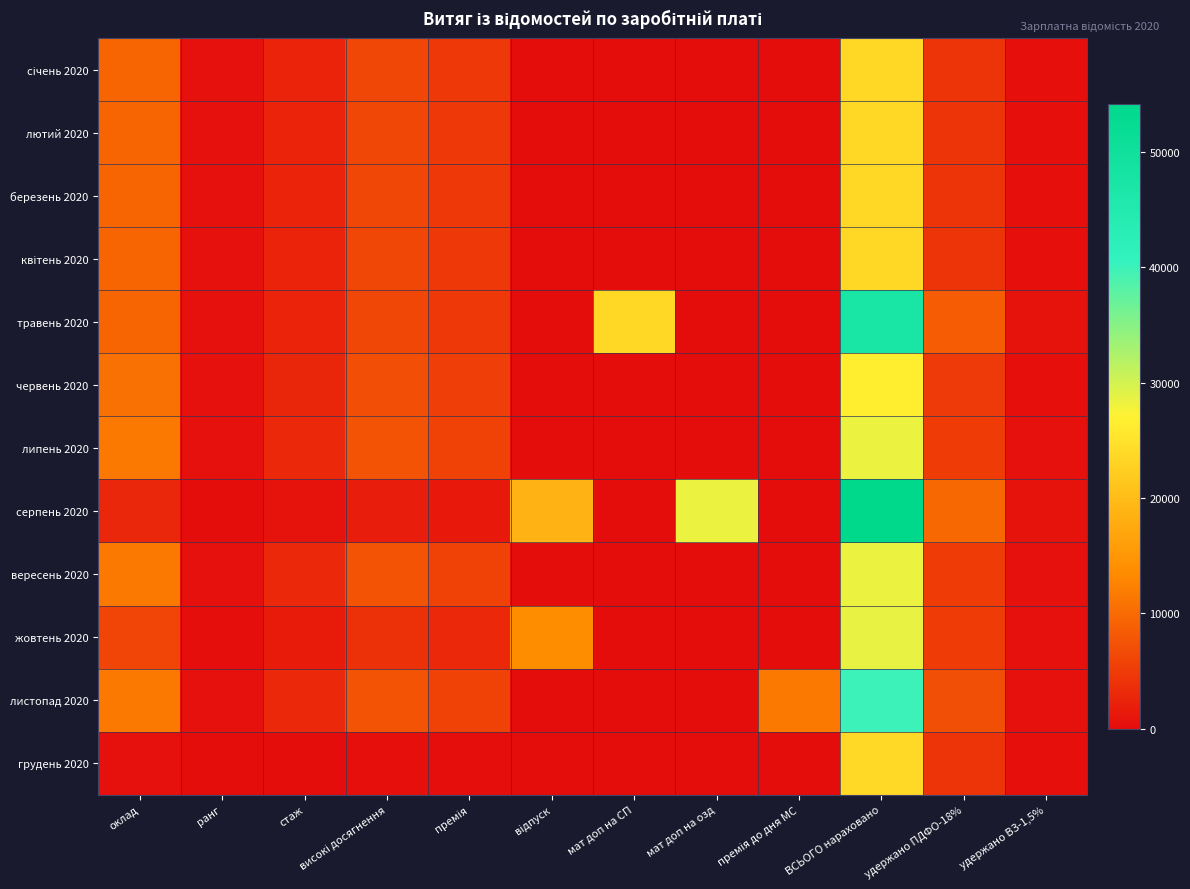

At which category is the sum across all series the highest?

ВСЬОГО нараховано